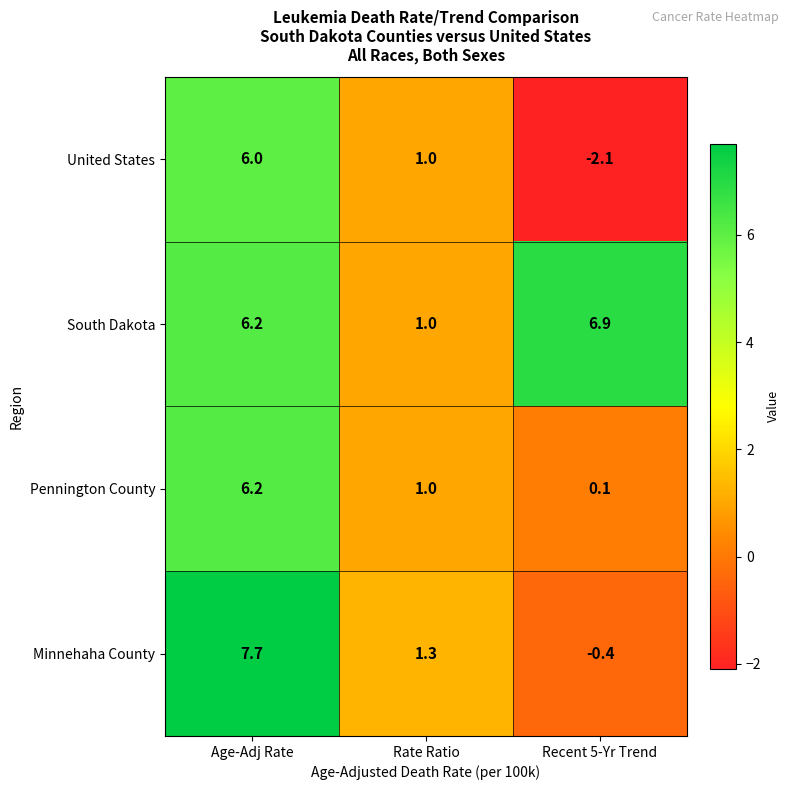

The South Dakota series shows 6.9 at Recent 5-Yr Trend. True or false?

True